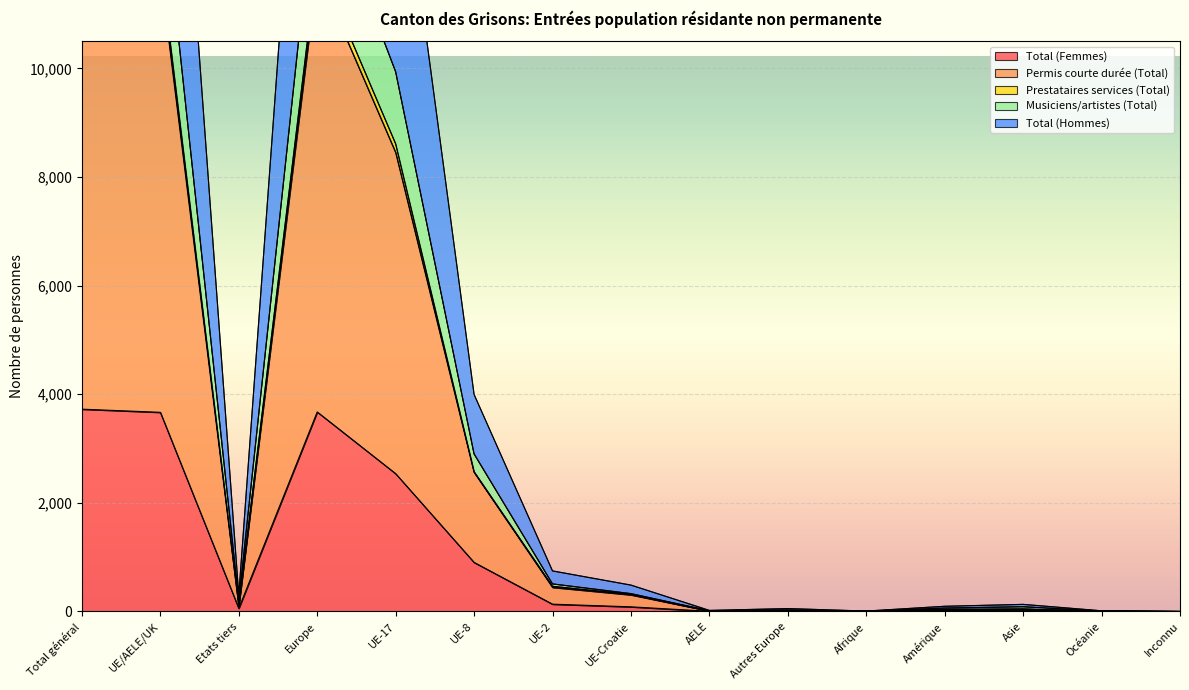

True or false: Musiciens/artistes (Total) and Total (Hommes) intersect in this chart.

False